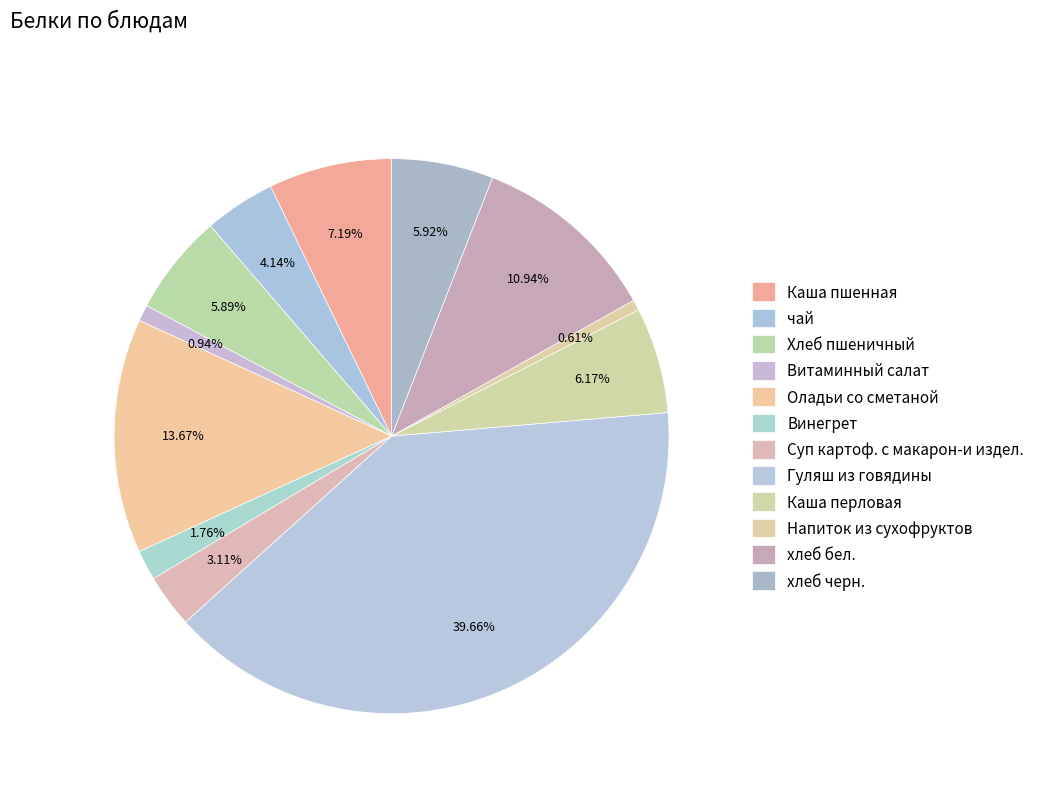

Does Каша пшенная account for over 50% of the chart?

No